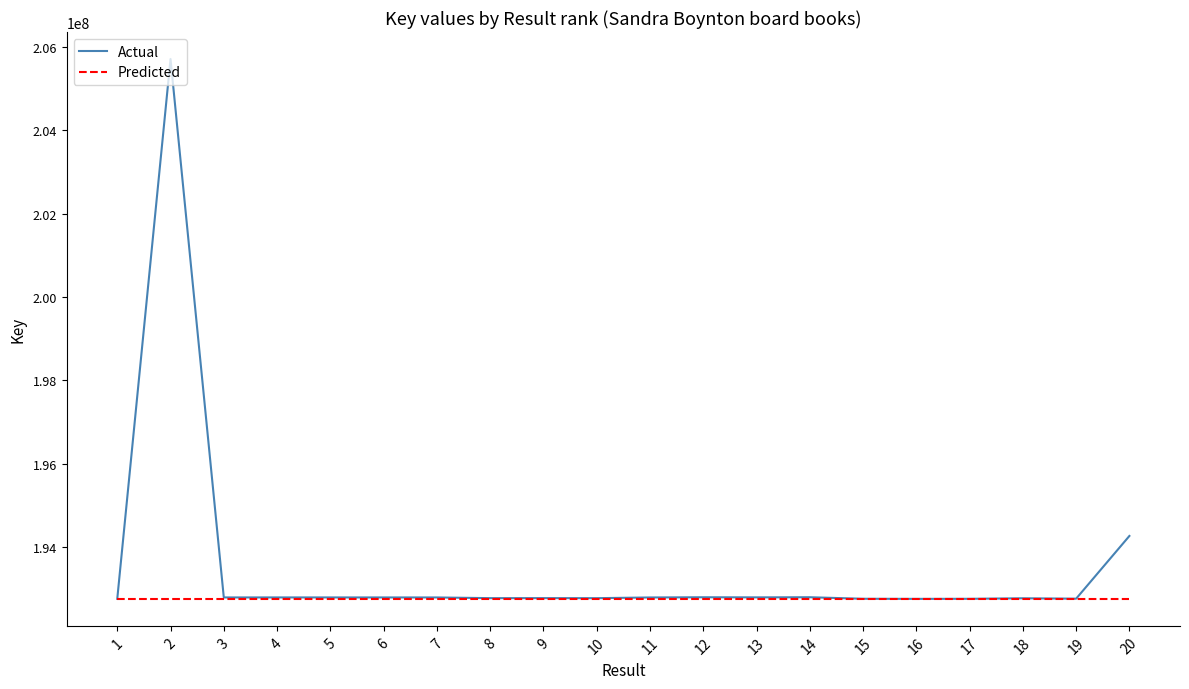

What is the sum of the Predicted values at 9 and 5?

385525998